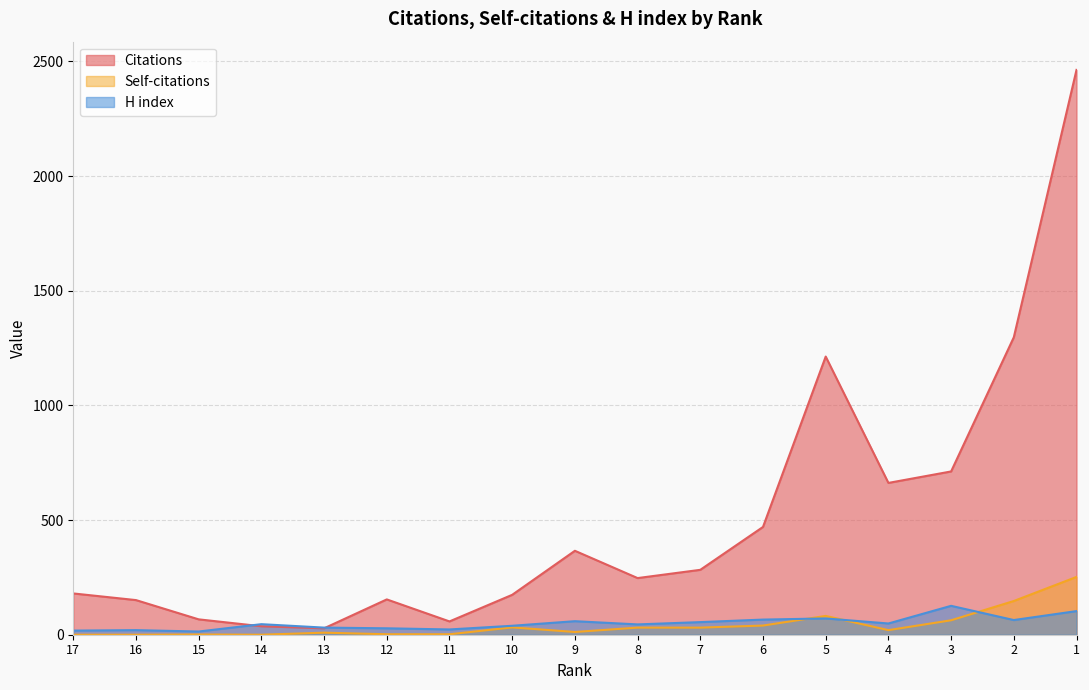

What is the difference between the maximum and minimum values in the Citations series?

2435